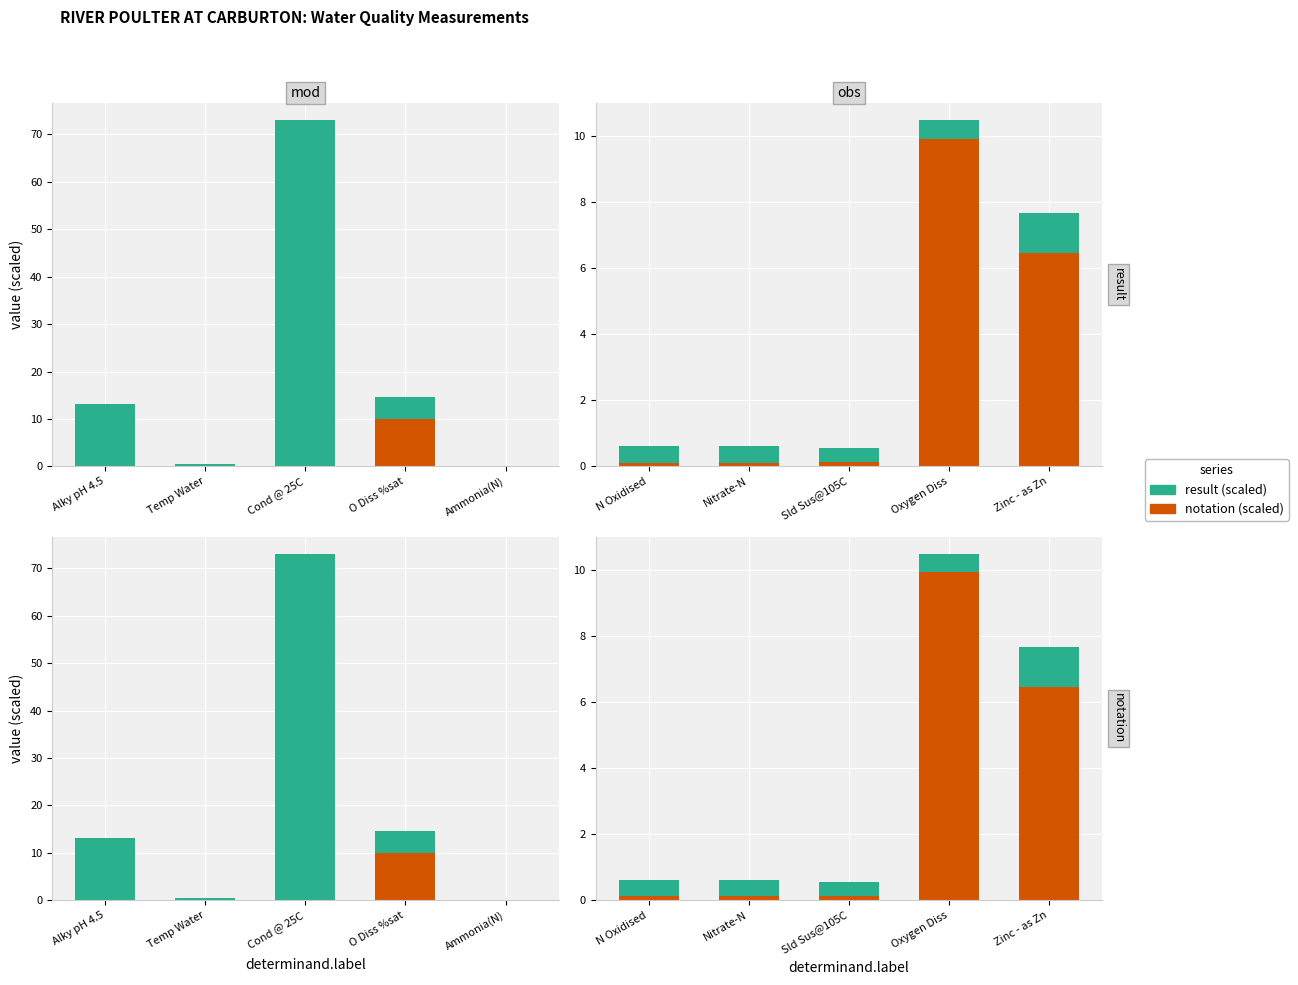

True or false: result (scaled) has a value of 0.3 at N Oxidised.

False